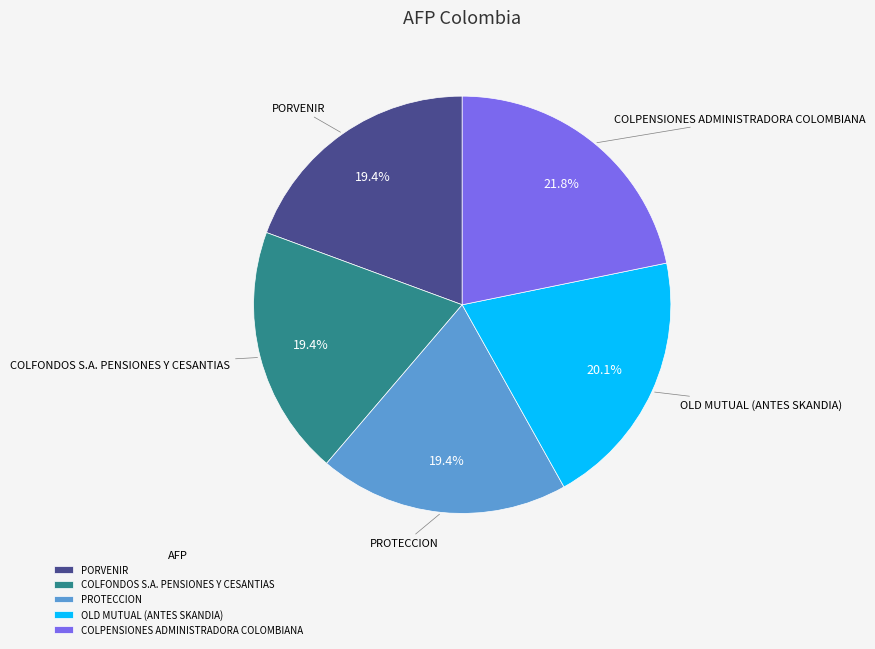

Does PORVENIR represent more than half of the total?

No